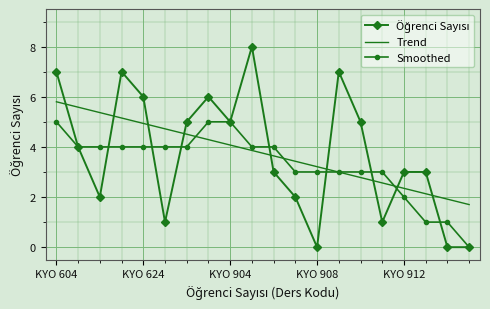

What is the greatest value displayed?

8.0